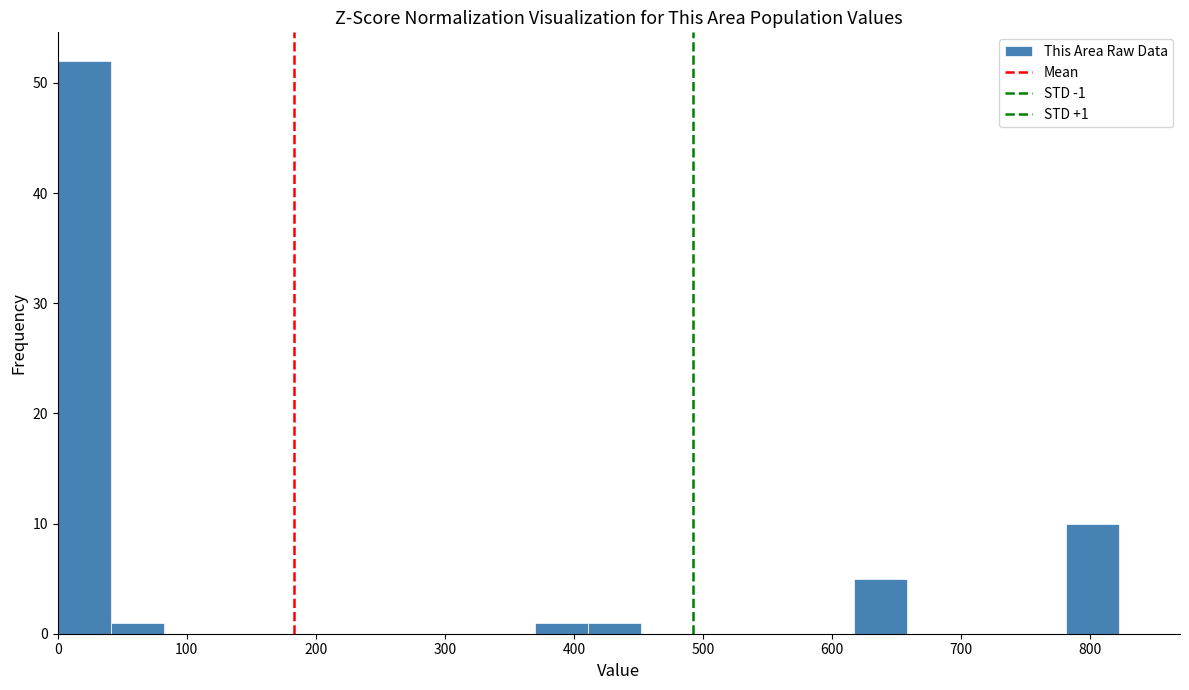

Which range on the x-axis has the tallest bar?

0 to 40